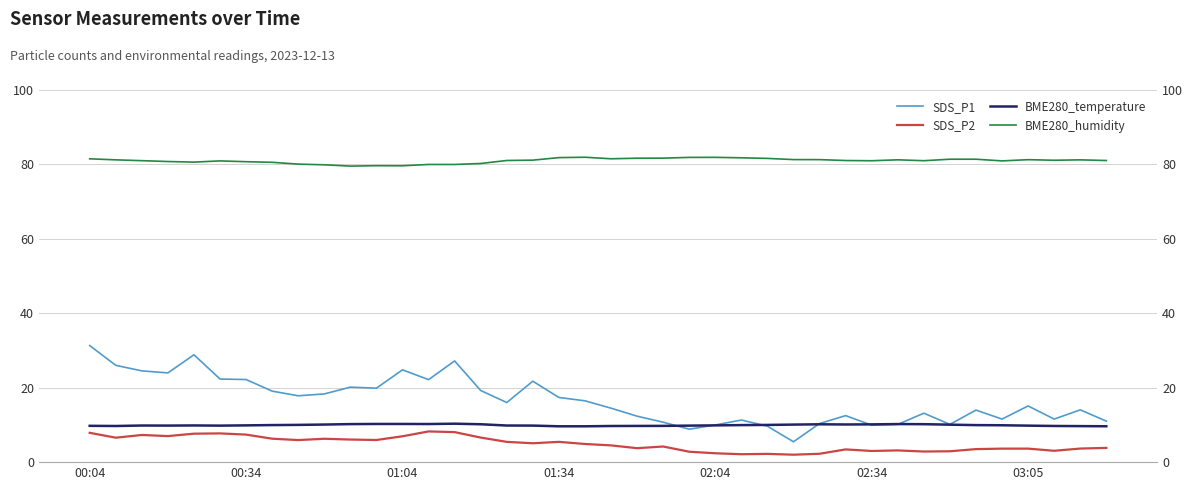

Which has a higher value, 38 or 7?

7